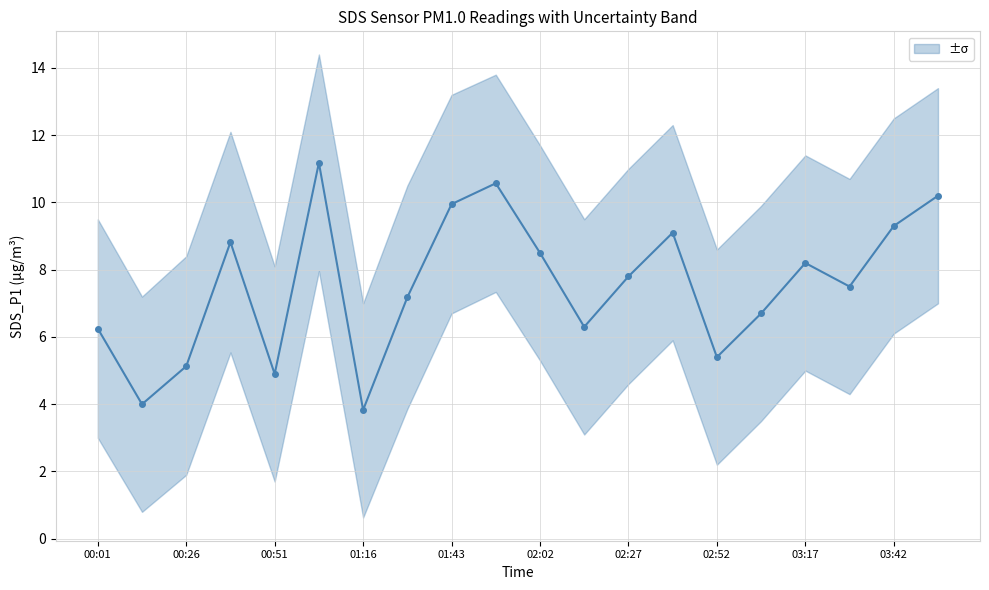

What position from the left is 01:28?

8